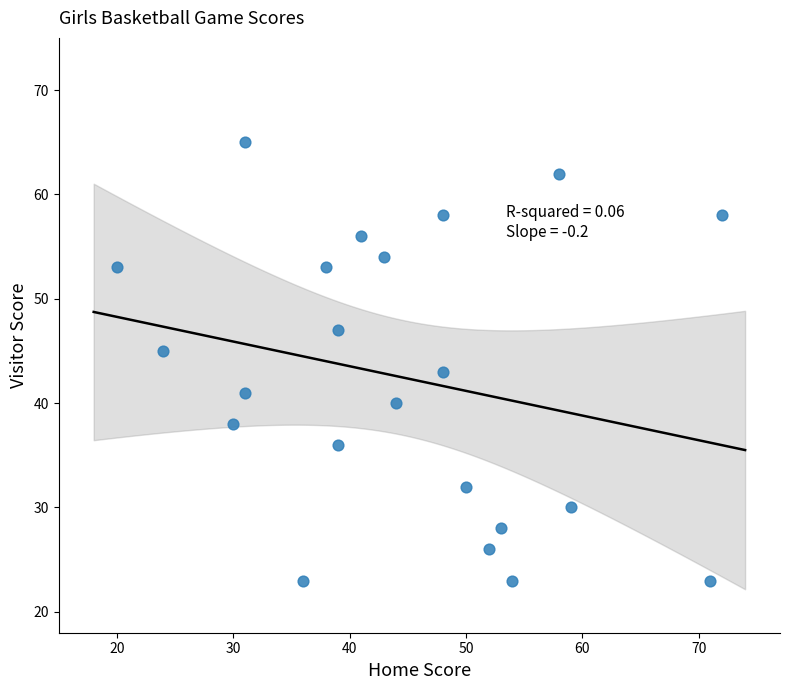

What is the range of Y values (max minus min)?

42